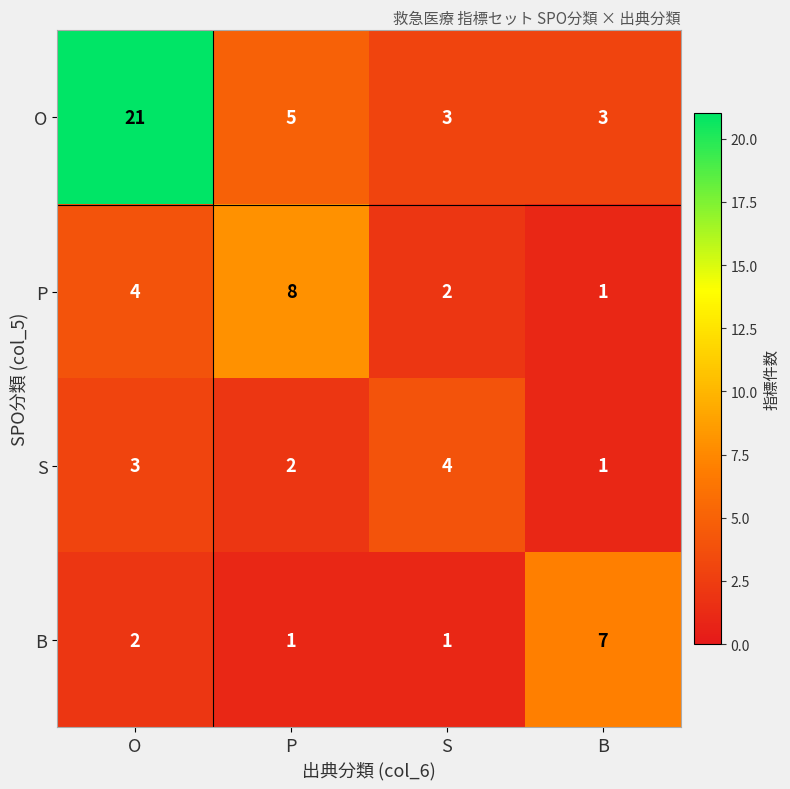

What is the difference between the P values at S and P?

6